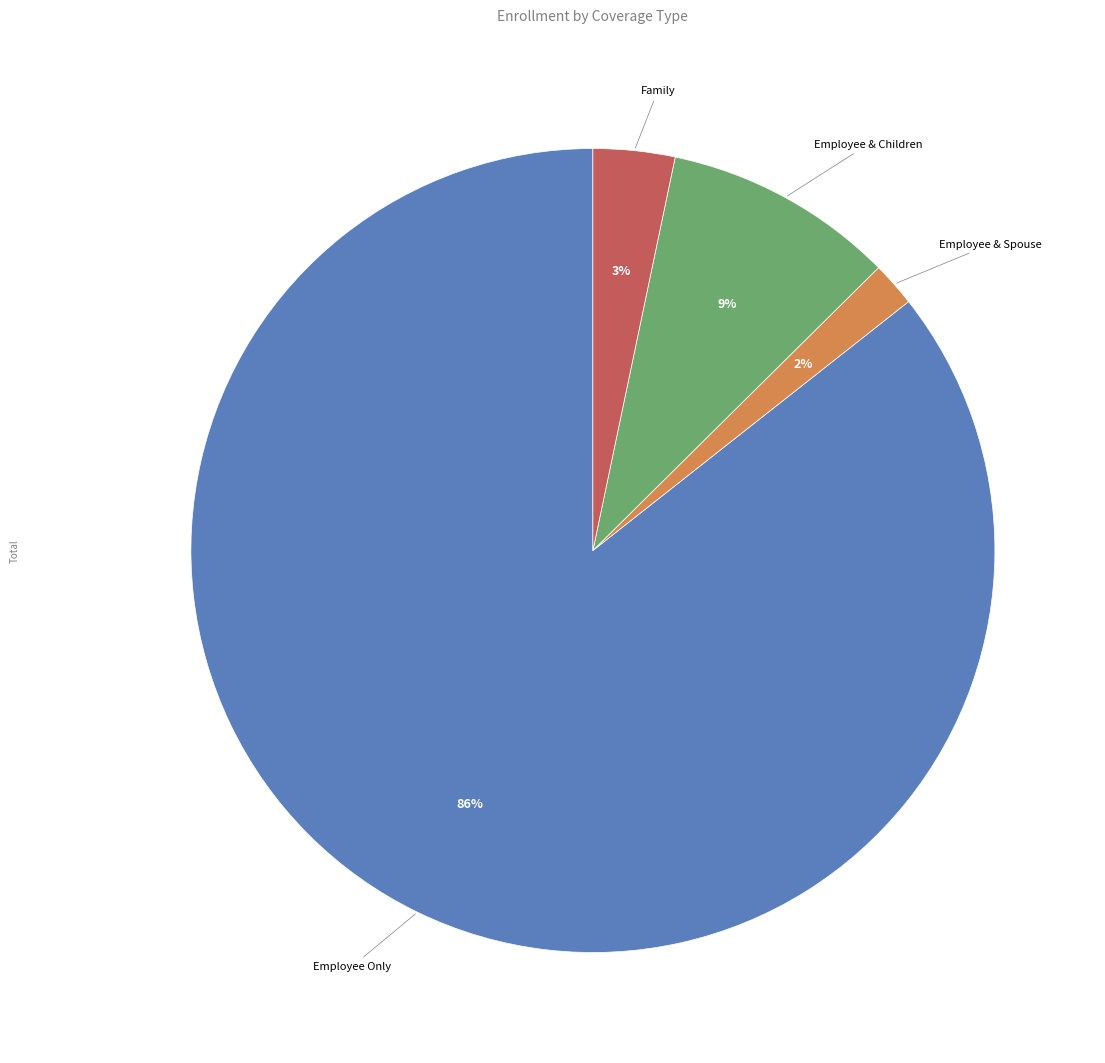

Which has a higher value, Employee & Children or Employee Only?

Employee Only